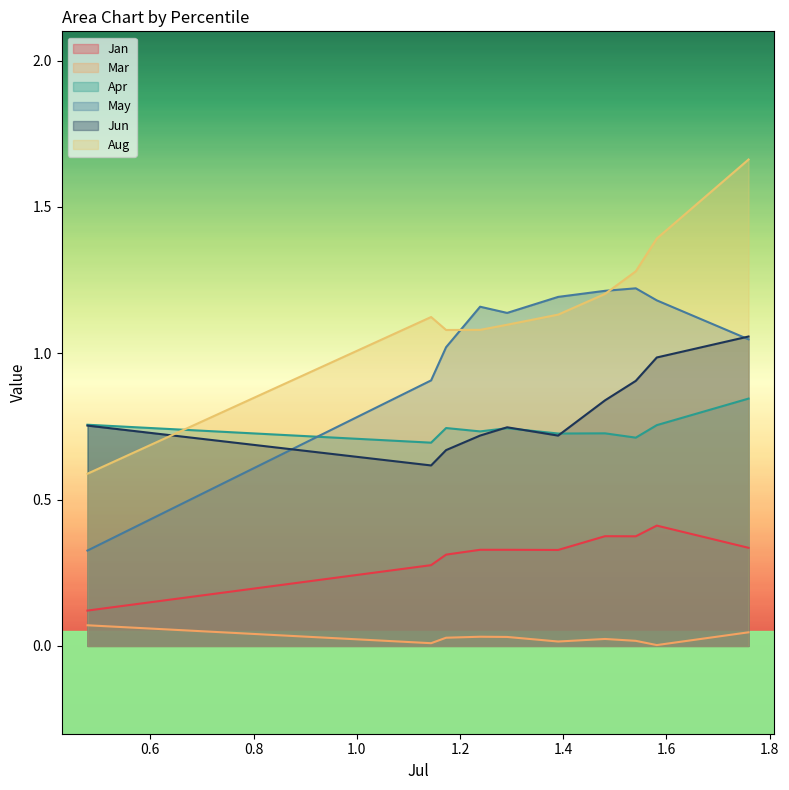

What is the value of the Apr point at the 2nd from the left?

0.7